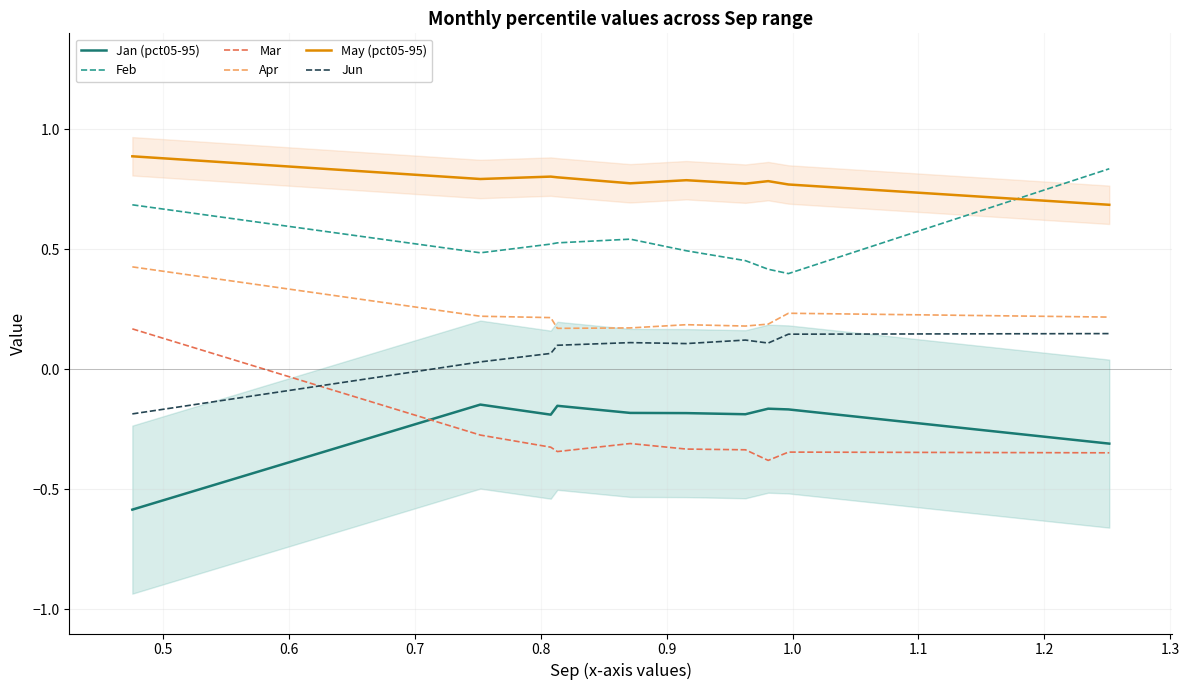

True or false: Apr and May (pct05-95) intersect in this chart.

False